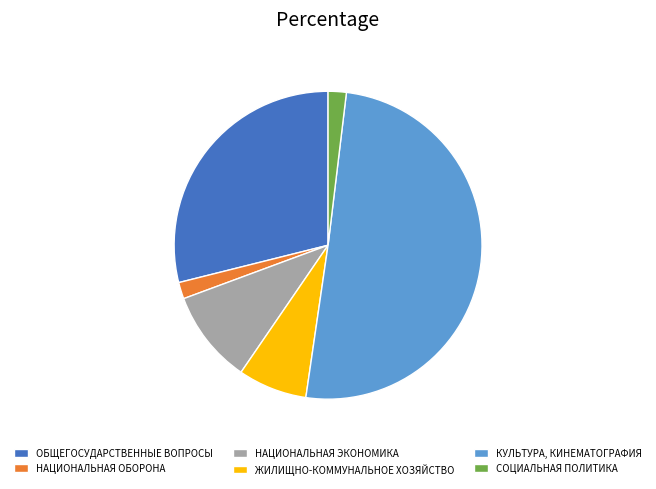

Combined, do ЖИЛИЩНО-КОММУНАЛЬНОЕ ХОЗЯЙСТВО and СОЦИАЛЬНАЯ ПОЛИТИКА account for over 50%?

No